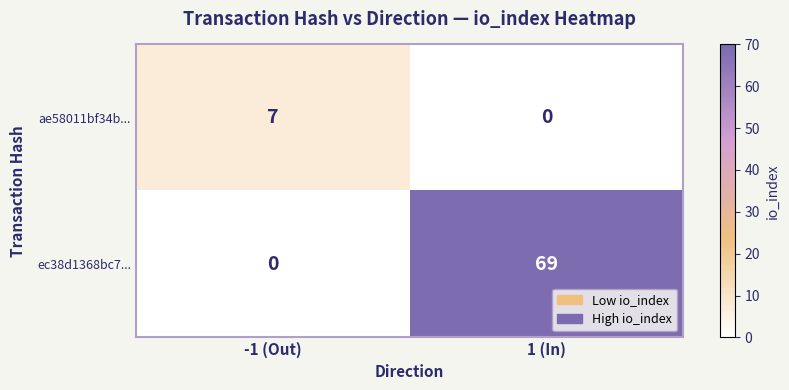

Reading left to right, transcribe all the data shown in this chart.

ae58011bf34b...: -1 (Out)=7	1 (In)=0
ec38d1368bc7...: -1 (Out)=0	1 (In)=69